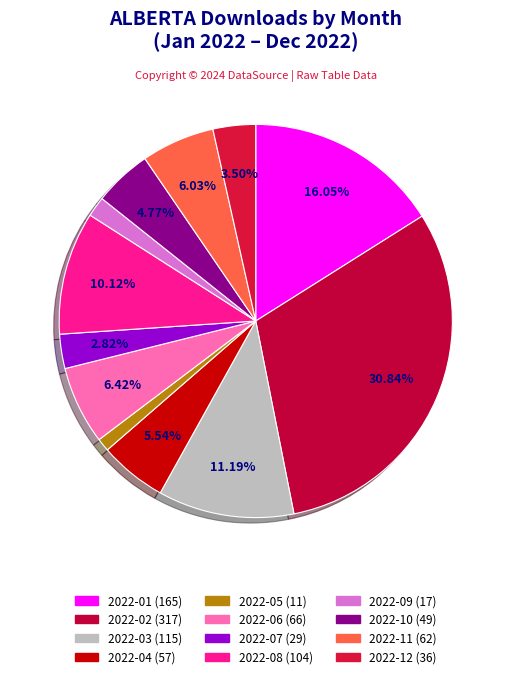

To the nearest percent, what is the difference between the largest and smallest slice percentages?

30%